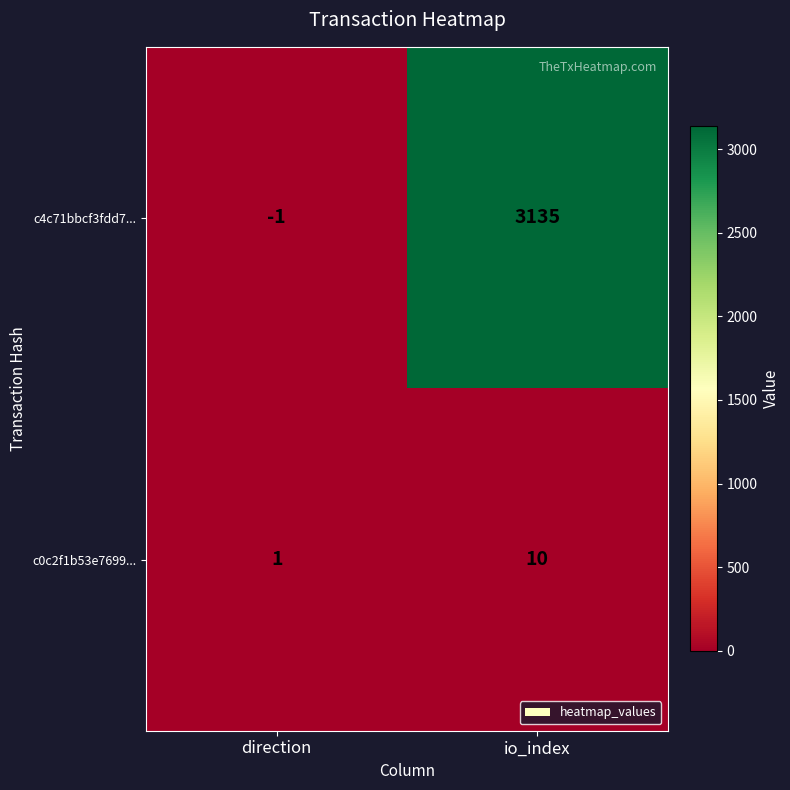

At which label does c0c2f1b53e7699... reach its peak?

io_index